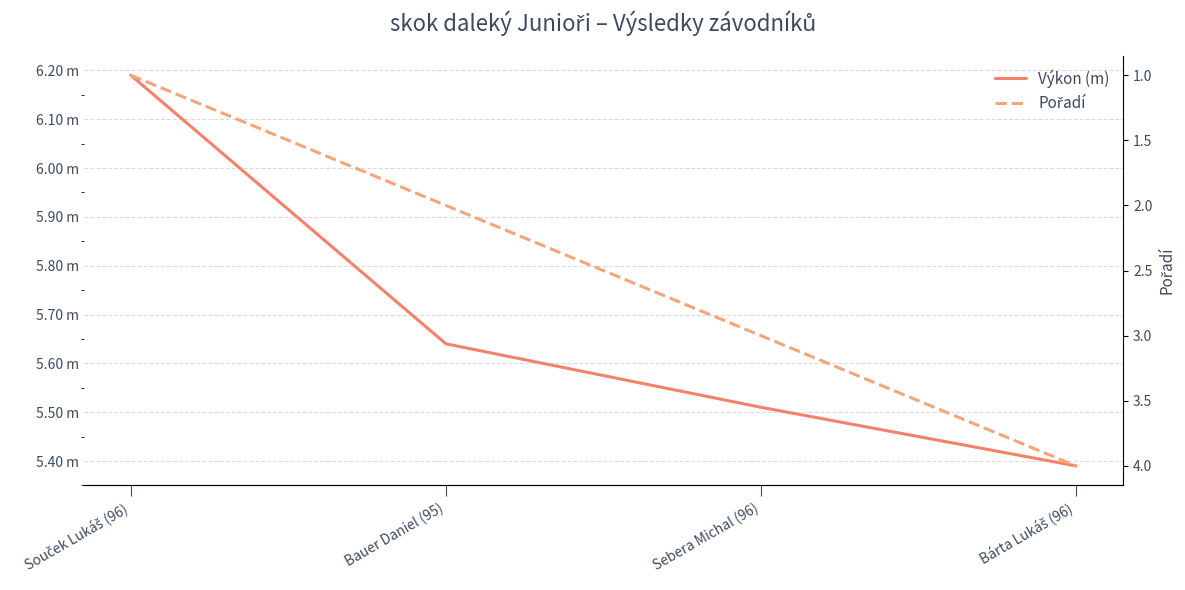

True or false: Pořadí and Výkon (m) intersect in this chart.

False